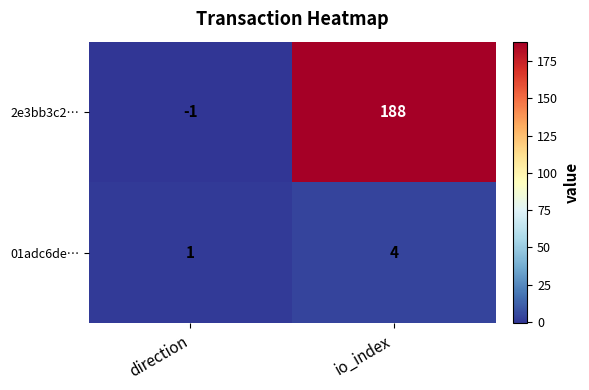

Reading right to left, what are all the values shown in this chart?

2e3bb3c2…: 188	-1
01adc6de…: 4	1